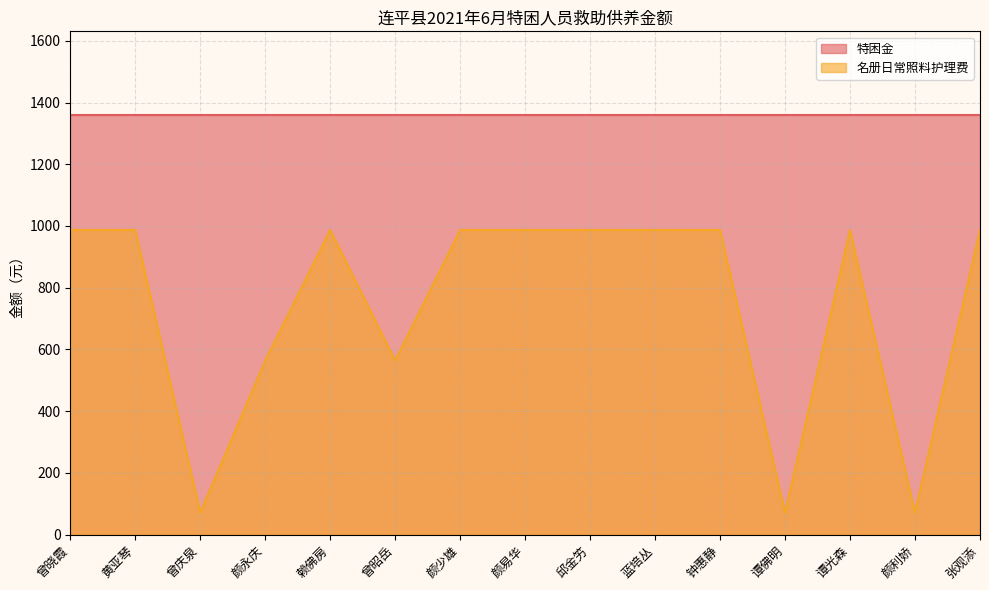

What is the sum of all values?

11211